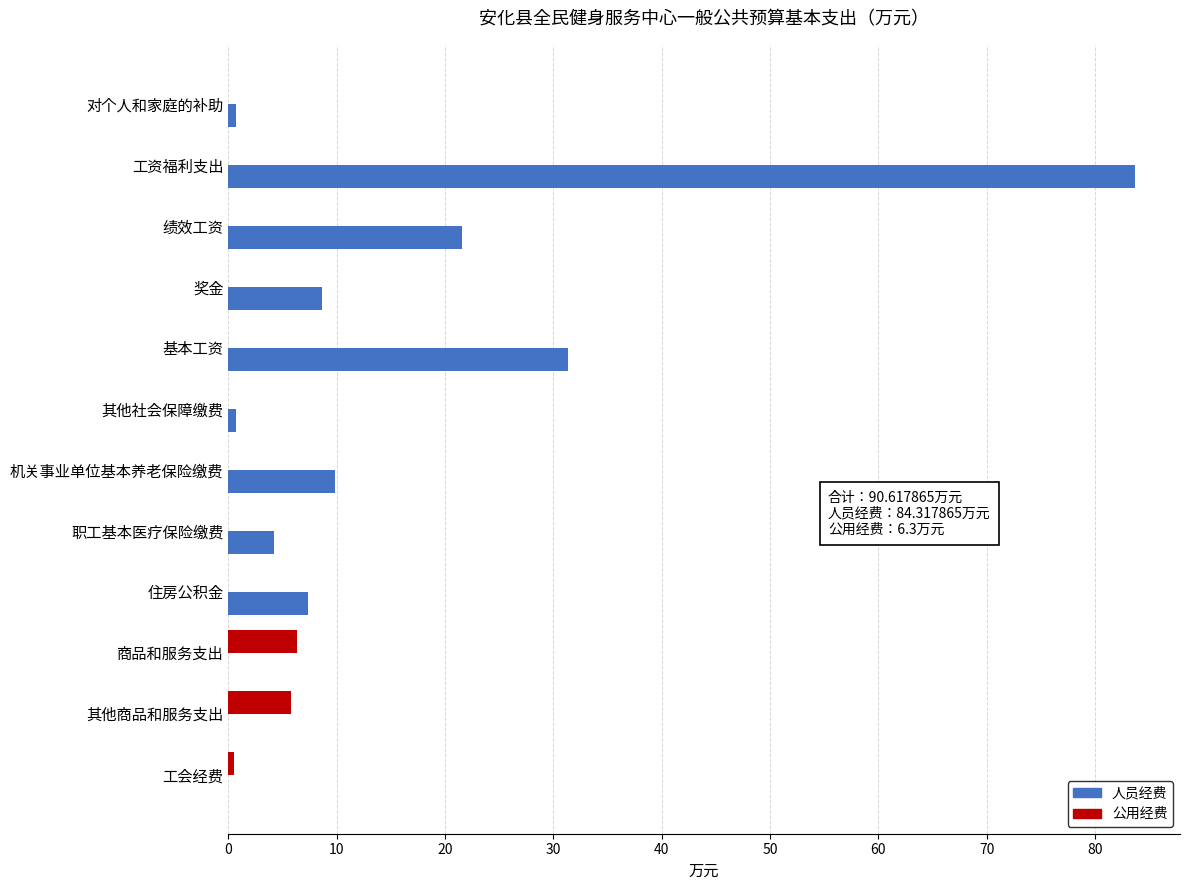

Which label corresponds to the largest value in the chart?

工资福利支出